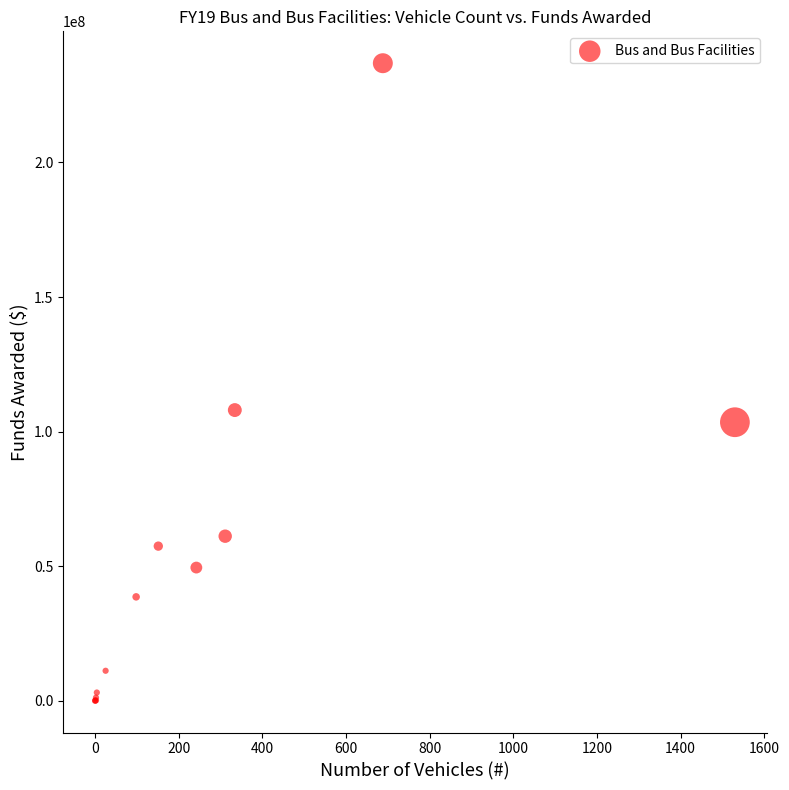

What Y value in the scatter plot is closest to 118447115?

107986255